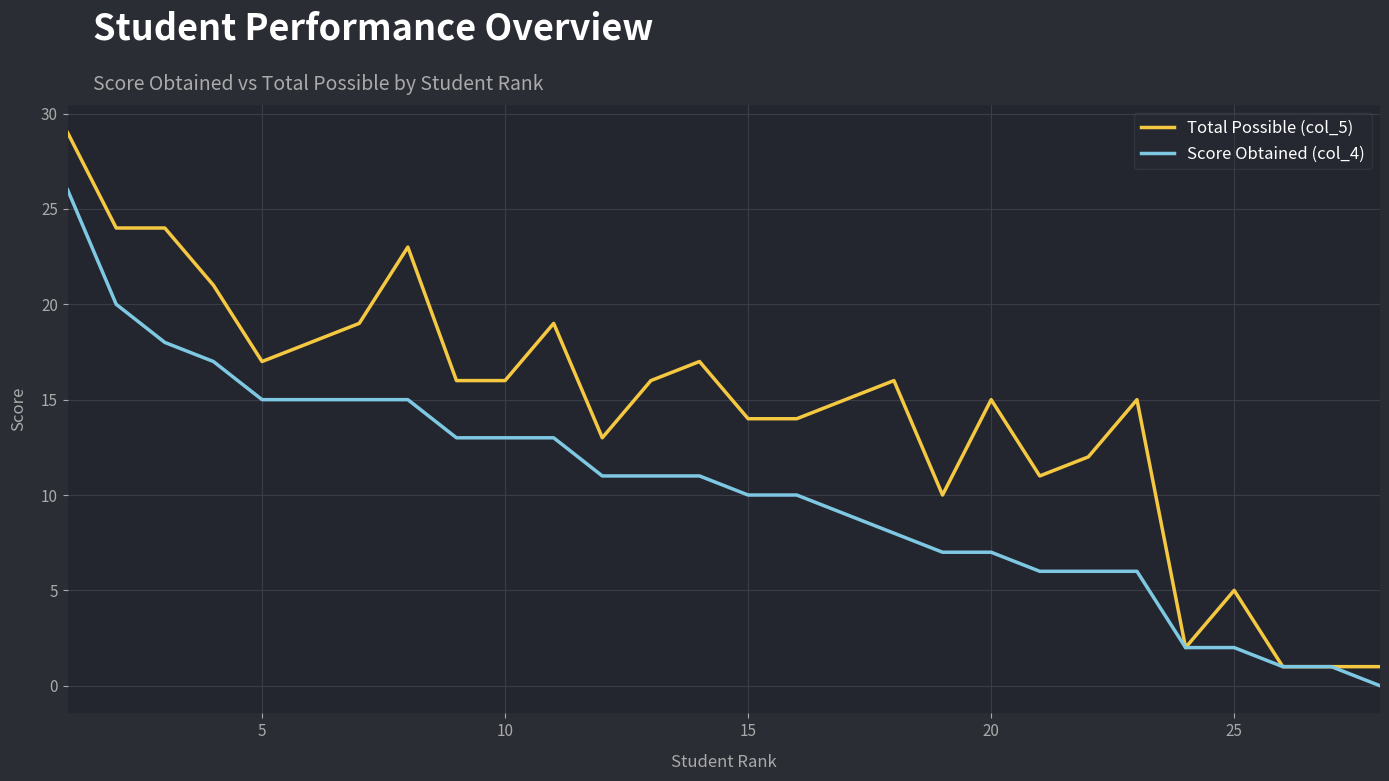

Rank the series by their average value, from highest to lowest.

Total Possible (col_5), Score Obtained (col_4)